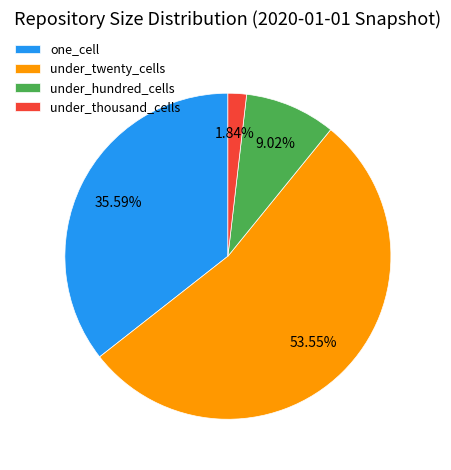

What is the total percentage of under_thousand_cells and one_cell?

37.4%